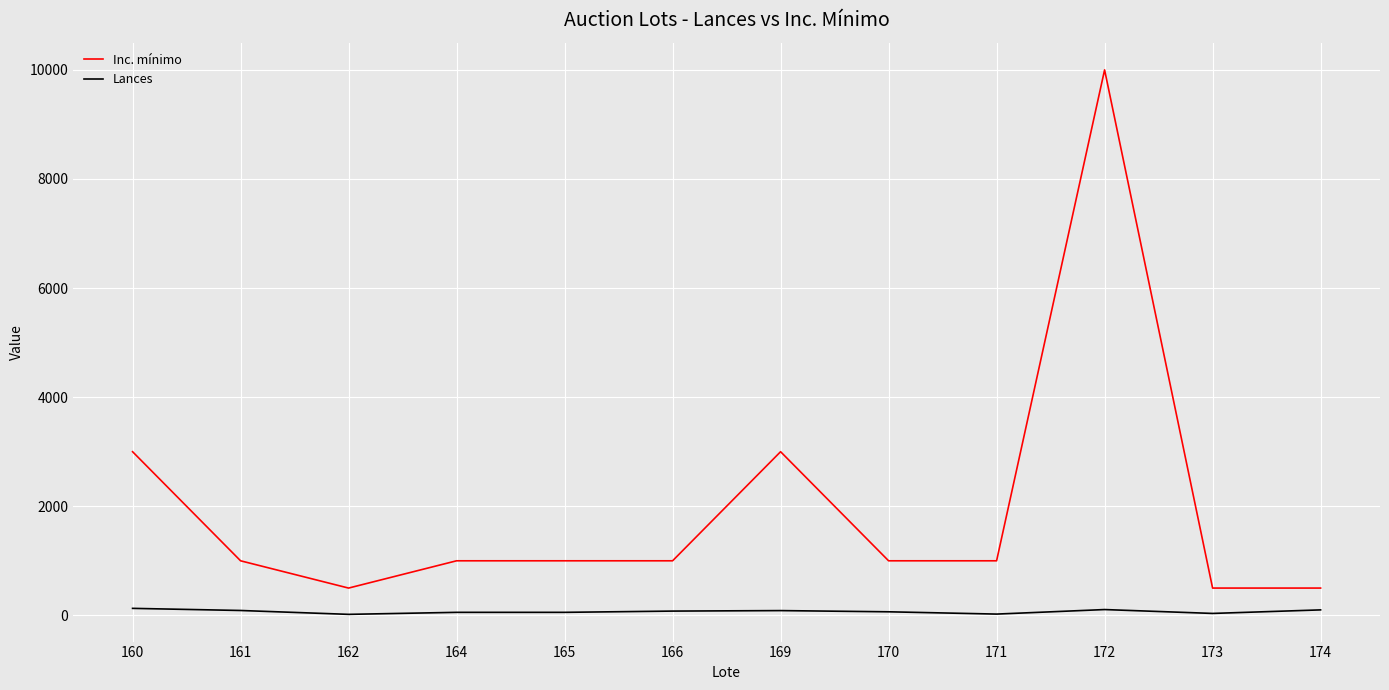

Which series has the largest total across all categories?

Inc. mínimo